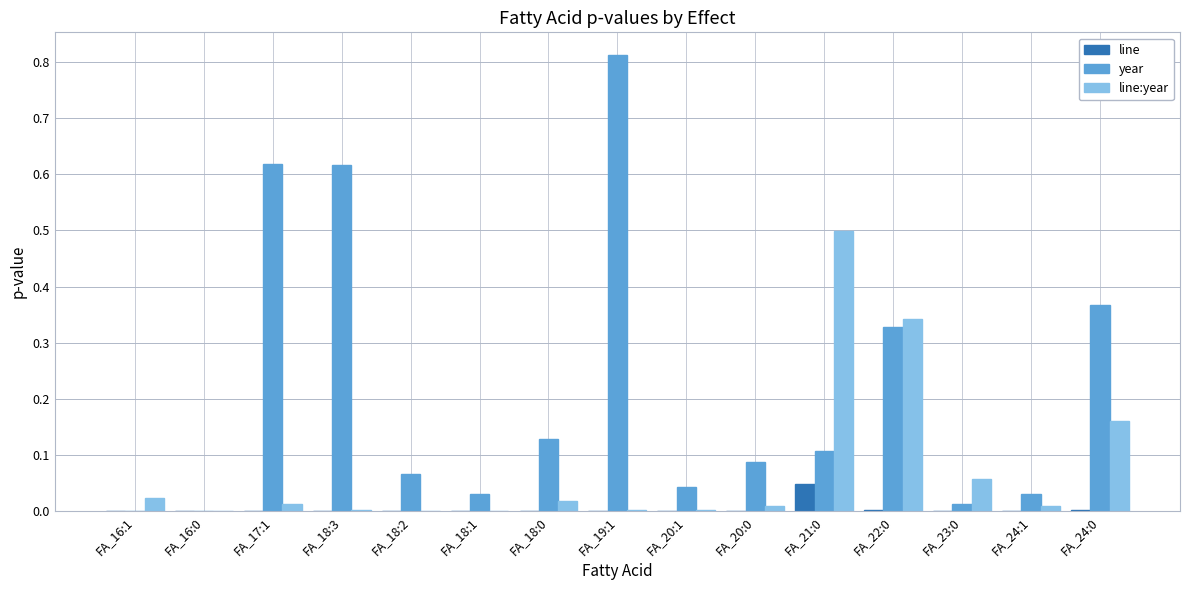

Which series changed the most between FA_16:0 and FA_22:0?

line:year